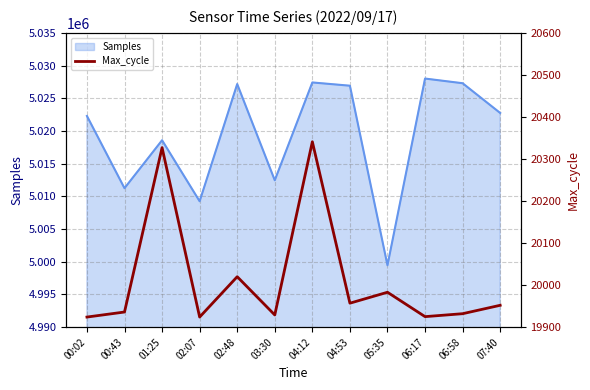

What is the maximum value shown in the chart?

20341